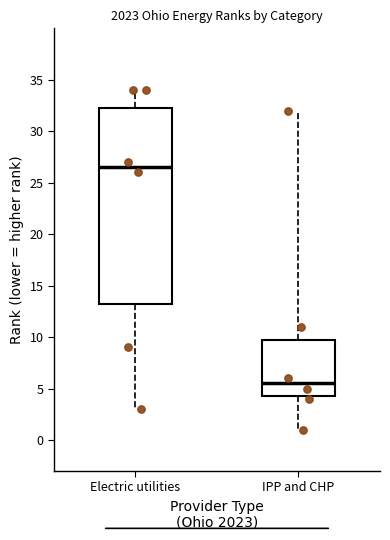

Reading left to right, transcribe this box plot: for each box, give where its median line is, the range the box spans, and where its two whiskers end, as read against the y-axis. The values are not printed on the chart, so give them approximately, as read against the axis.

Electric utilities: median 26.5, box 13.5 to 32.5, whiskers 3.0 to 34.0
IPP and CHP: median 5.5, box 4.5 to 10.0, whiskers 1.0 to 32.0